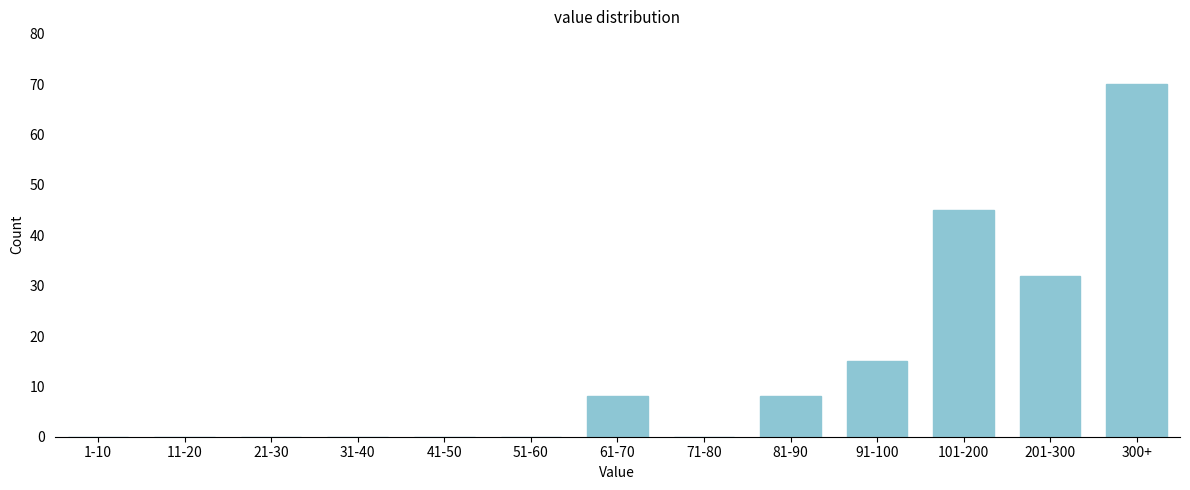

Reading left to right, list all the values displayed in this chart.

1-10=0	11-20=0	21-30=0	31-40=0	41-50=0	51-60=0	61-70=8	71-80=0	81-90=8	91-100=15	101-200=45	201-300=32	300+=70